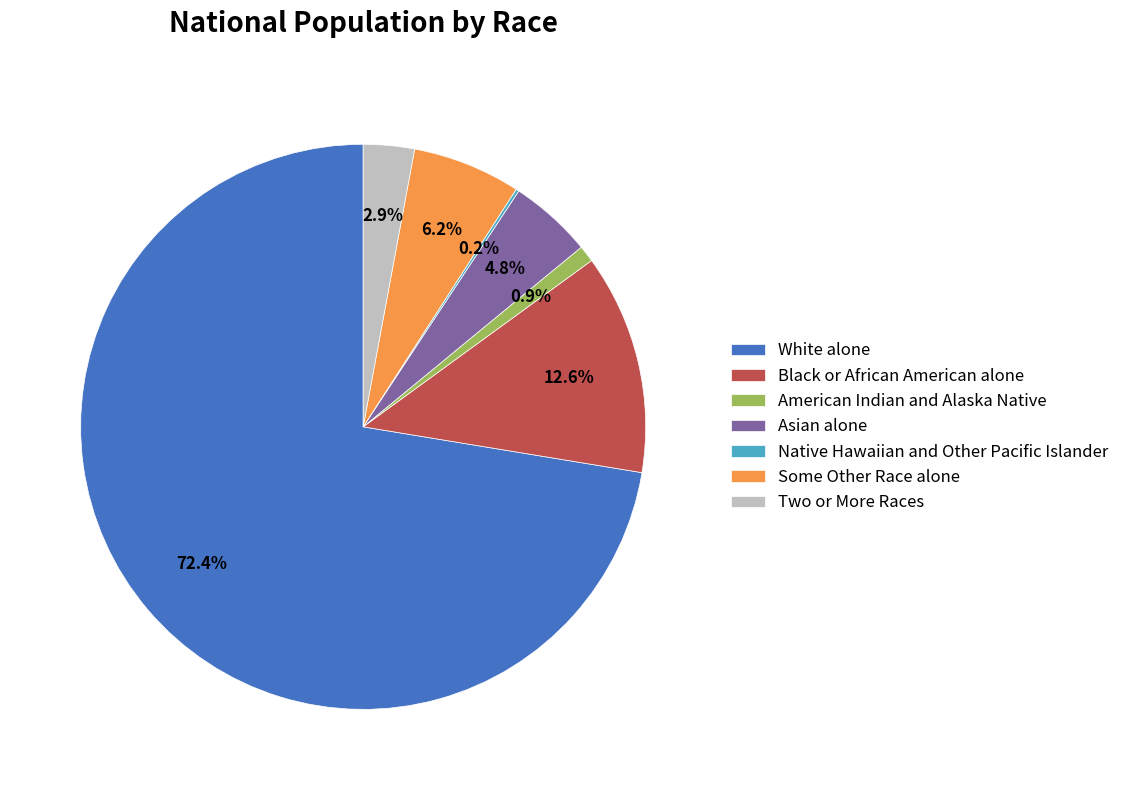

What percentage do Two or More Races and Asian alone together represent?

7.7%